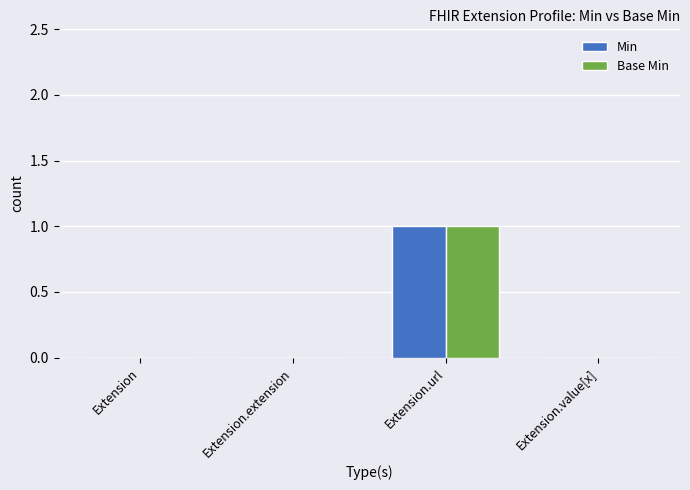

Does the chart contain stacked bars?

No